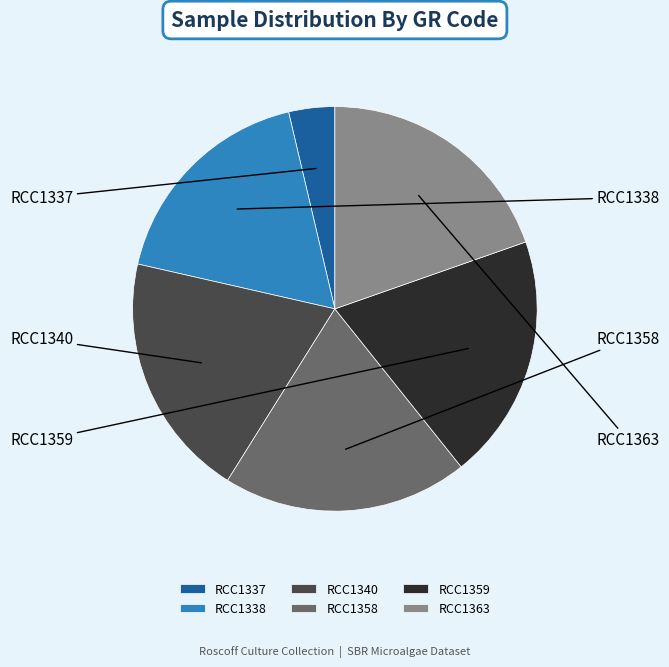

What is the ratio of the value at RCC1363 to the value at RCC1358?

1.0